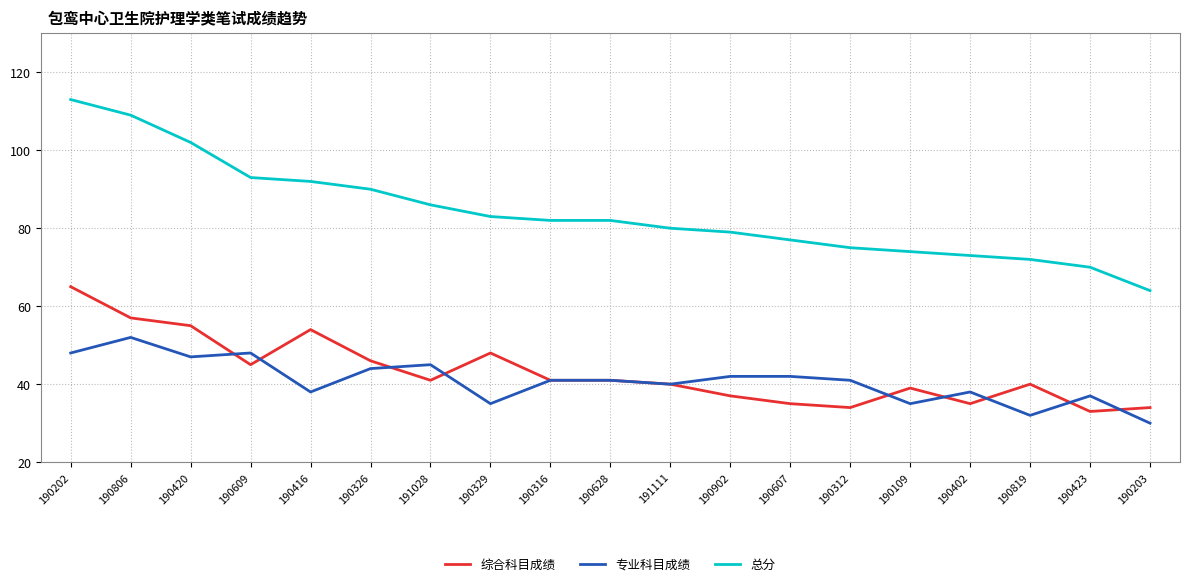

What are all the series names shown in the legend?

综合科目成绩, 专业科目成绩, 总分